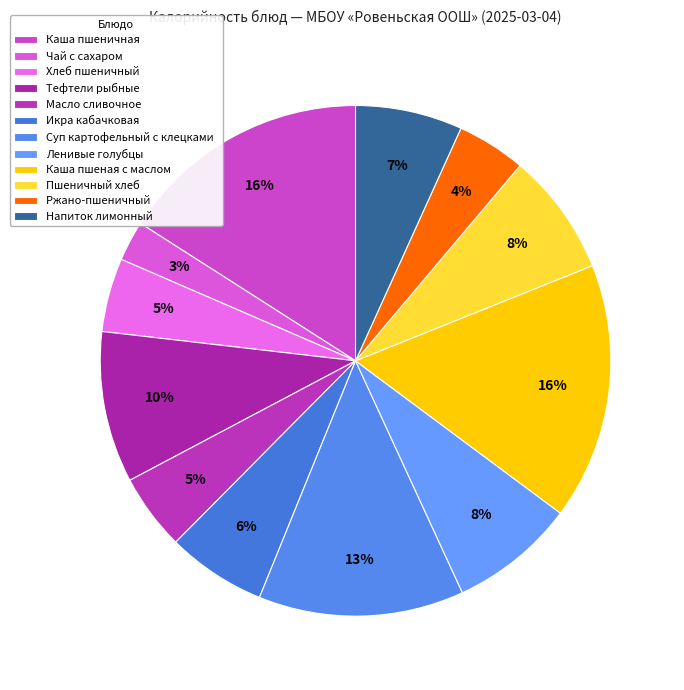

True or false: Пшеничный хлеб accounts for 19% of the total.

False